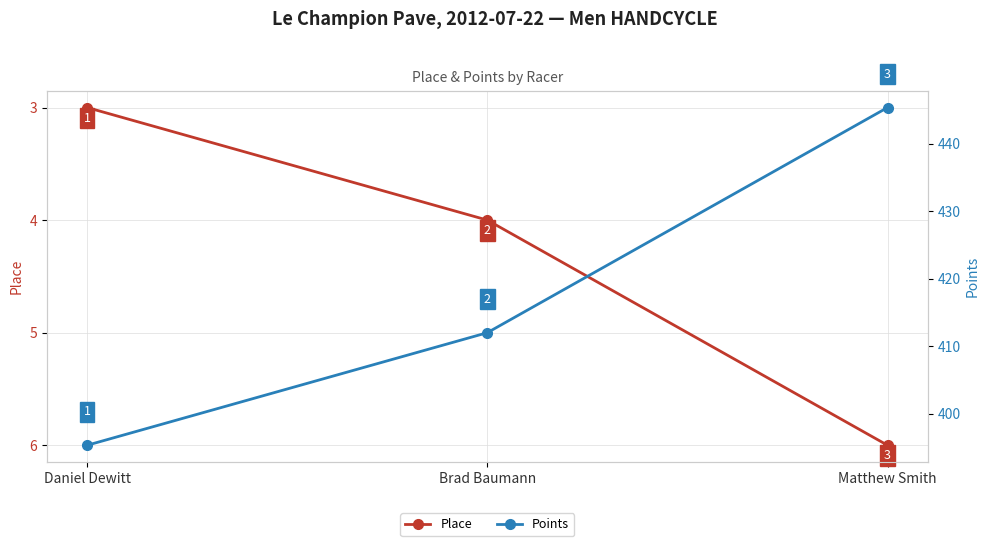

Which category has the lowest value in the Place series?

Daniel Dewitt